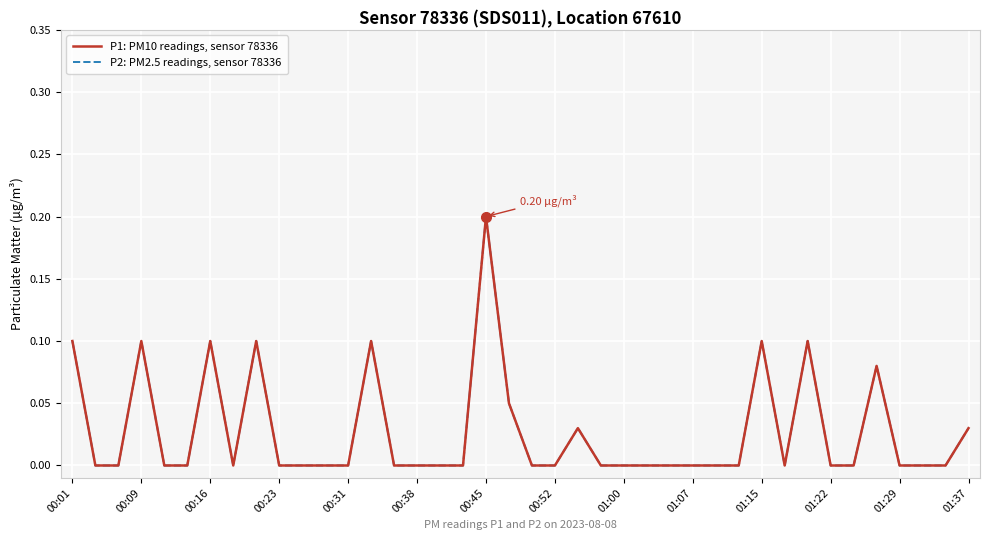

What is the maximum value shown in the chart?

0.2